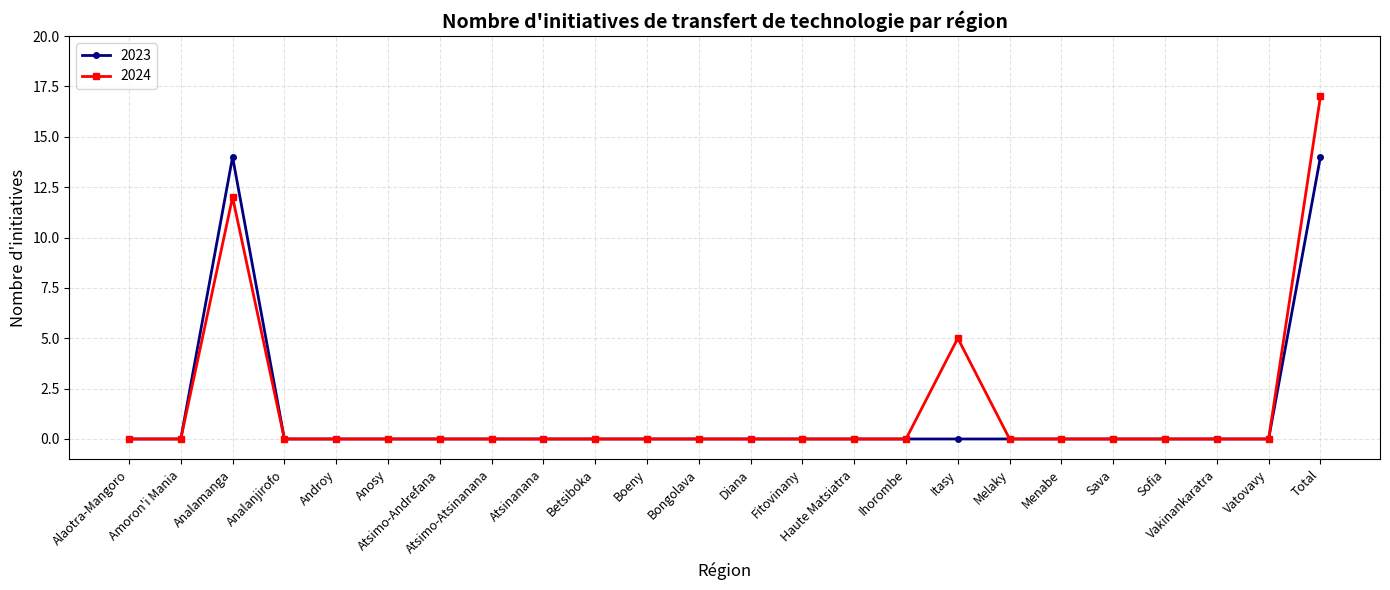

What is the difference between the second highest and second lowest values in the 2024 series?

12